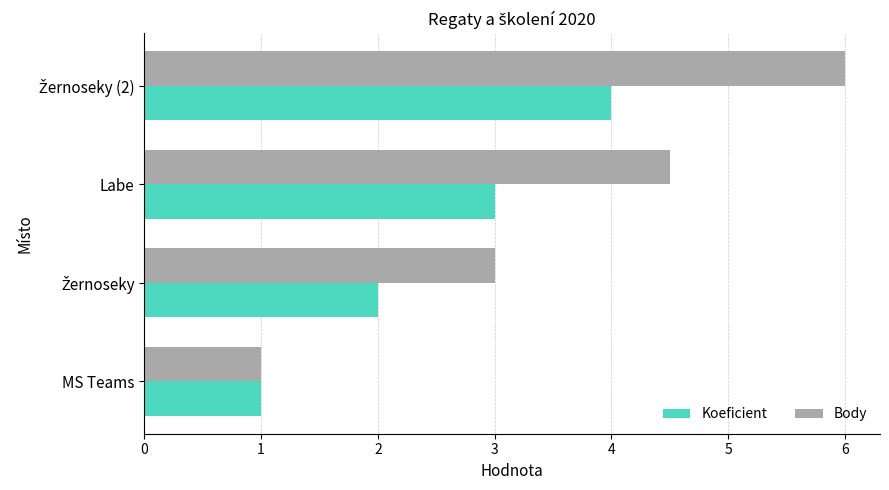

Rank the series by their maximum value, from highest to lowest.

Body, Koeficient